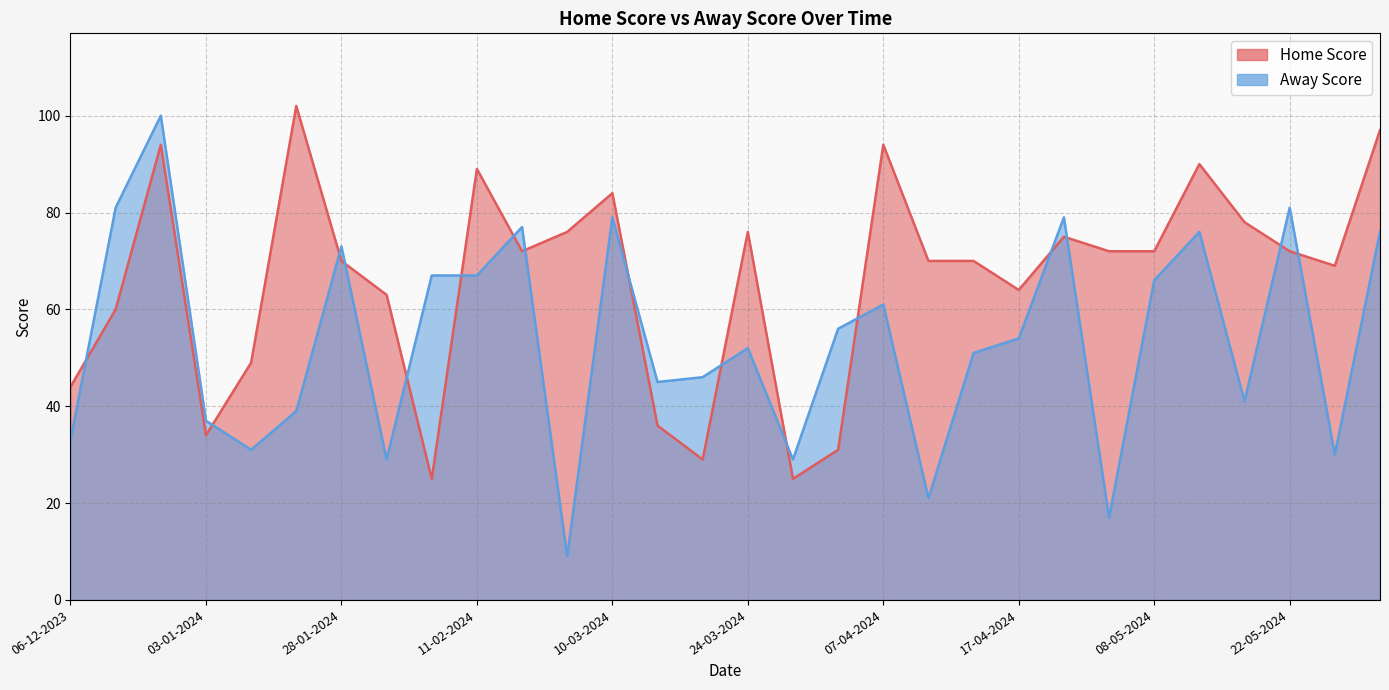

Count the number of categories in the chart.

30